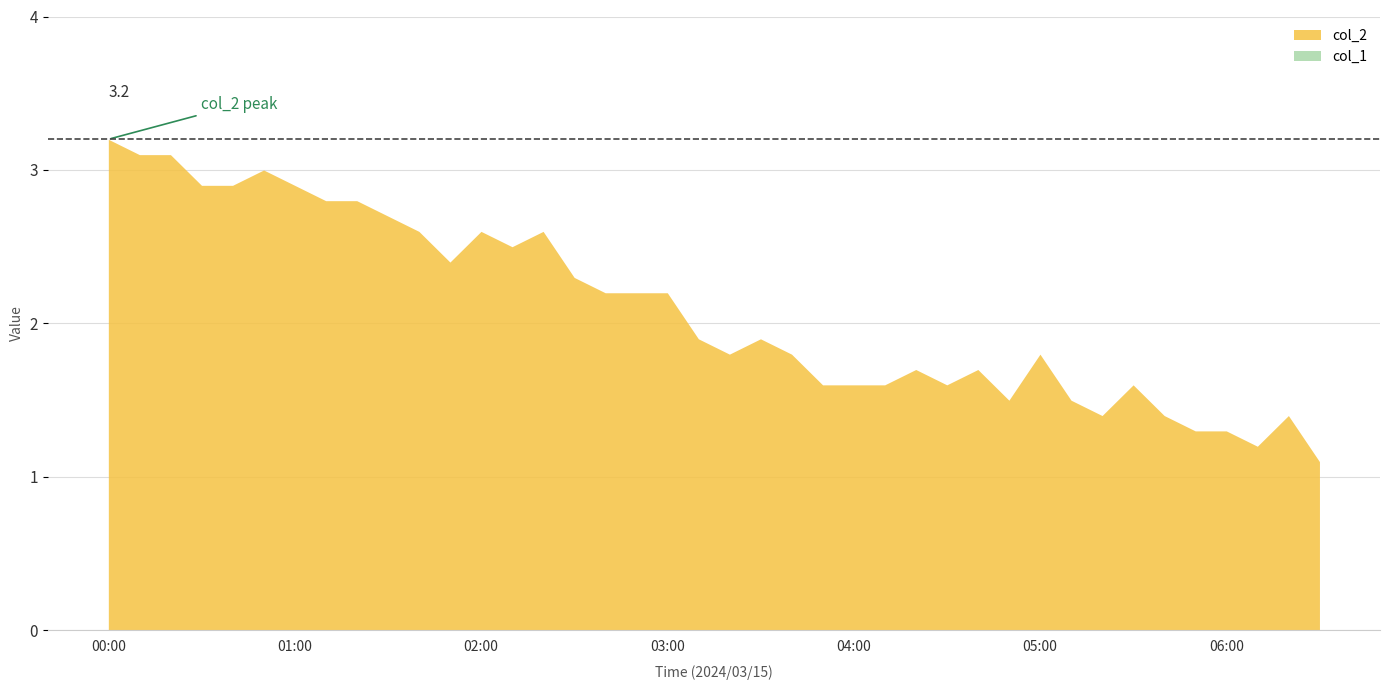

Reading left to right, what are all the values shown in this chart?

col_2: 00:00=3.2	00:10=3.1	00:20=3.1	00:30=2.9	00:40=2.9	00:50=3.0	01:00=2.9	01:10=2.8	01:20=2.8	01:30=2.7	01:40=2.6	01:50=2.4	02:00=2.6	02:10=2.5	02:20=2.6	02:30=2.3	02:40=2.2	02:50=2.2	03:00=2.2	03:10=1.9	03:20=1.8	03:30=1.9	03:40=1.8	03:50=1.6	04:00=1.6	04:10=1.6	04:20=1.7	04:30=1.6	04:40=1.7	04:50=1.5	05:00=1.8	05:10=1.5	05:20=1.4	05:30=1.6	05:40=1.4	05:50=1.3	06:00=1.3	06:10=1.2	06:20=1.4	06:30=1.1
col_1: 00:00=0.0	00:10=0.0	00:20=0.0	00:30=0.0	00:40=0.0	00:50=0.0	01:00=0.0	01:10=0.0	01:20=0.0	01:30=0.0	01:40=0.0	01:50=0.0	02:00=0.0	02:10=0.0	02:20=0.0	02:30=0.0	02:40=0.0	02:50=0.0	03:00=0.0	03:10=0.0	03:20=0.0	03:30=0.0	03:40=0.0	03:50=0.0	04:00=0.0	04:10=0.0	04:20=0.0	04:30=0.0	04:40=0.0	04:50=0.0	05:00=0.0	05:10=0.0	05:20=0.0	05:30=0.0	05:40=0.0	05:50=0.0	06:00=0.0	06:10=0.0	06:20=0.0	06:30=0.0